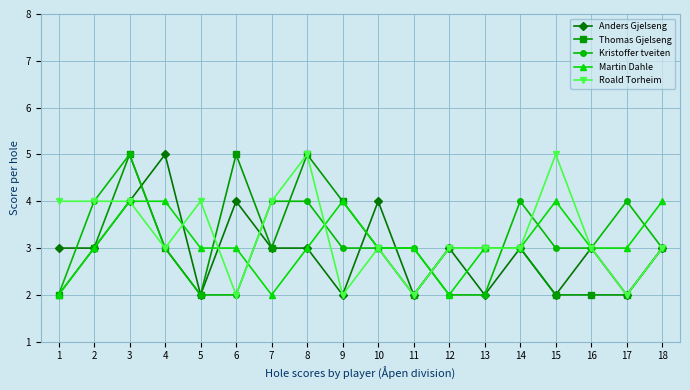

What is the highest value of the Anders Gjelseng series?

5